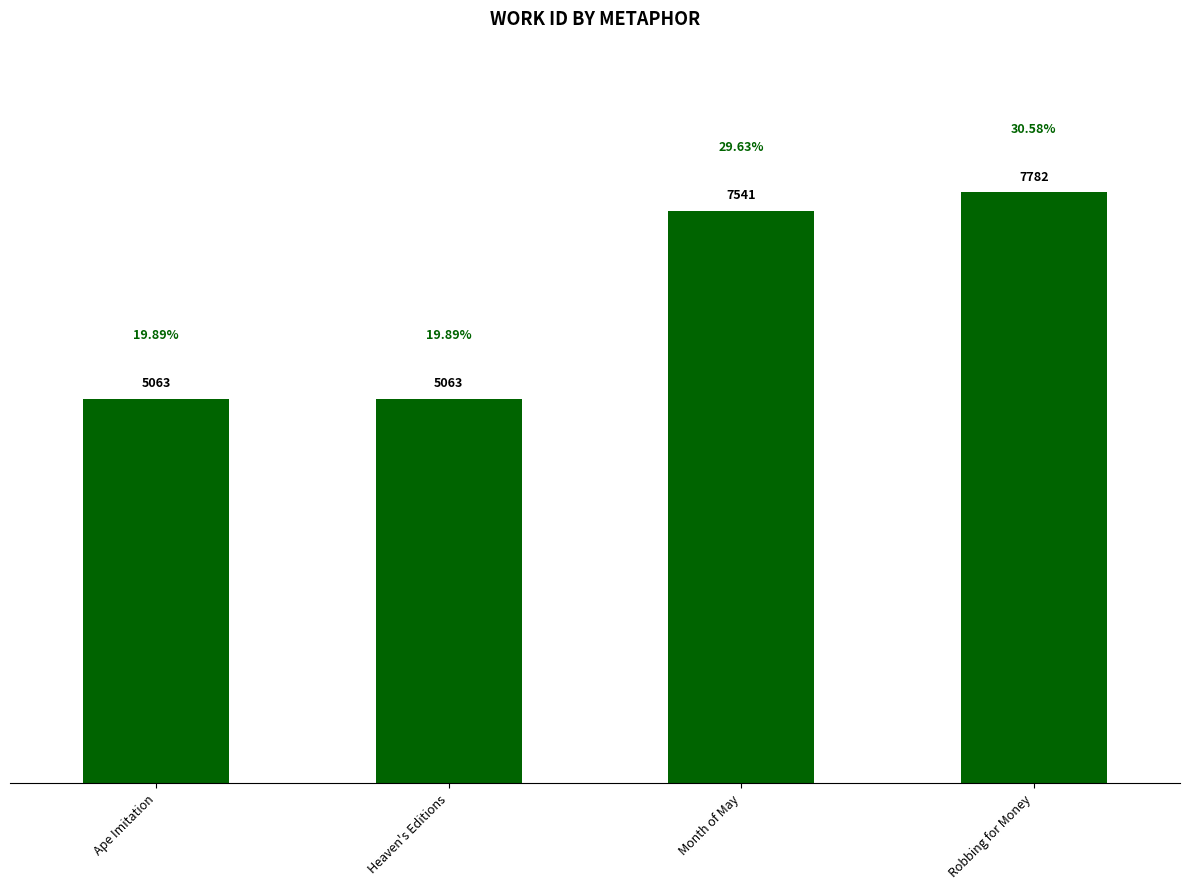

What is the label of the 1st bar from the right?

Robbing for Money